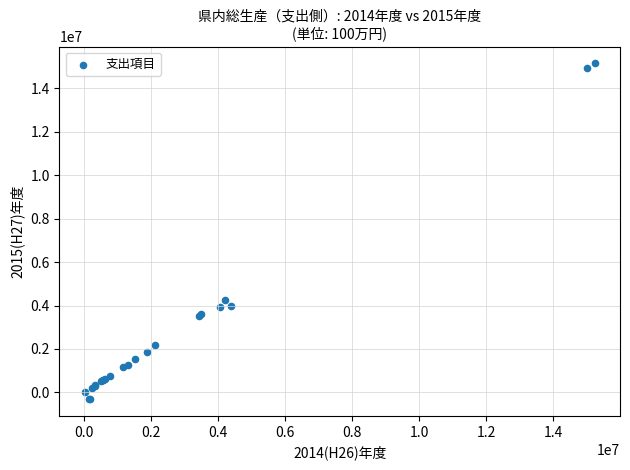

What Y value in the scatter plot is closest to 7421992?

4261790